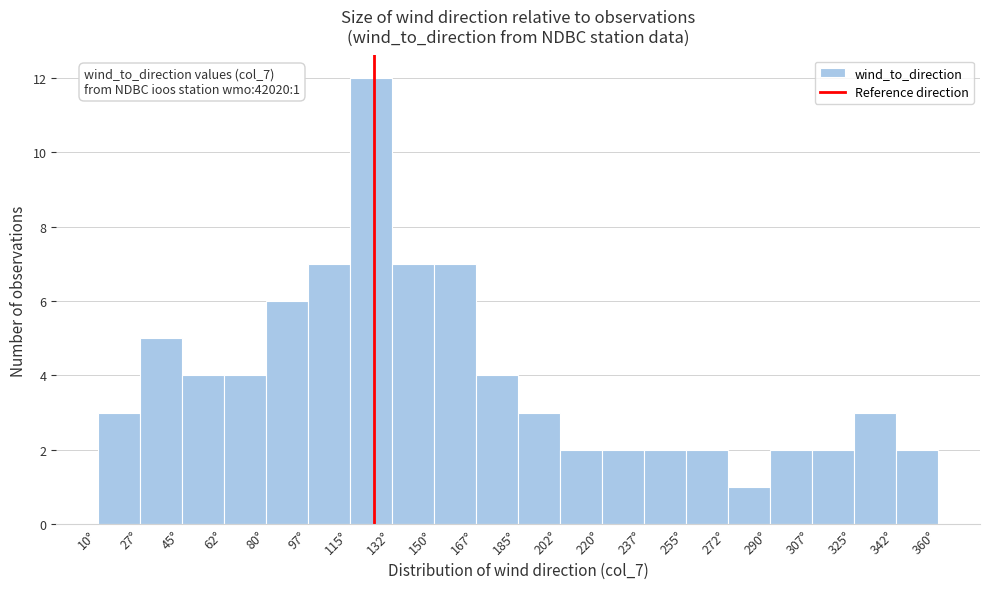

Over which range of the x-axis is the bar tallest?

115.0 to 132.5